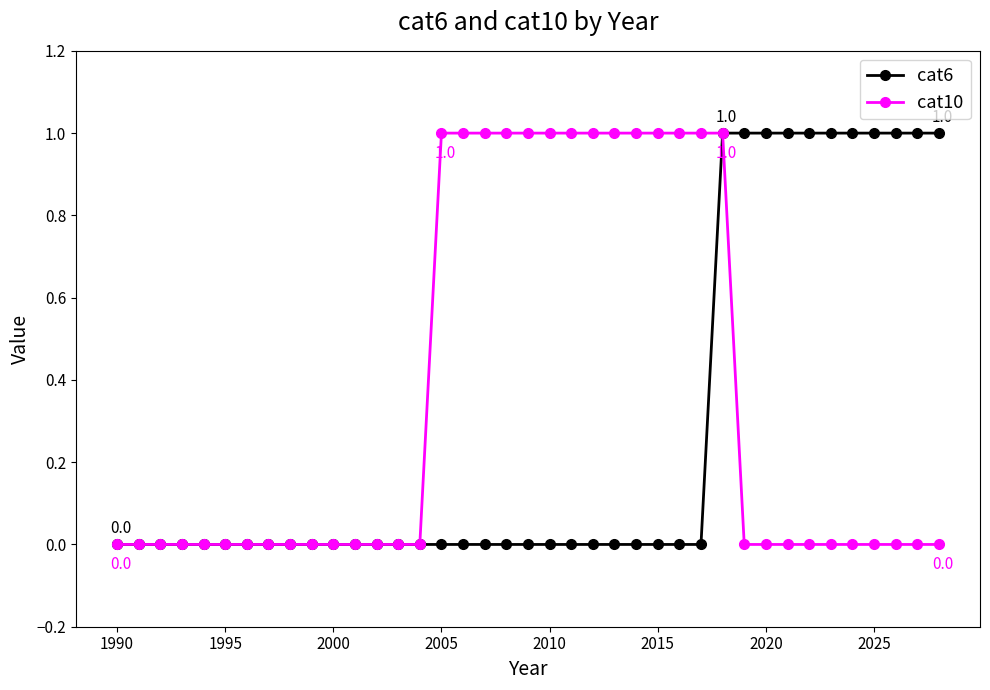

Rank the series by their average value, from lowest to highest.

cat6, cat10